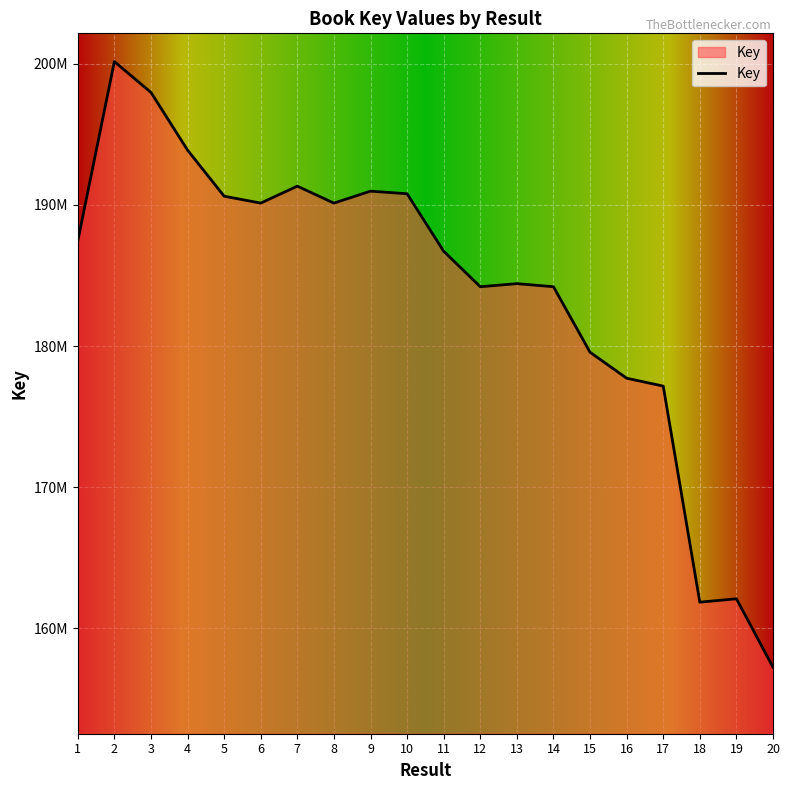

List the labels in order of value, smallest first.

20, 18, 19, 17, 16, 15, 12, 14, 13, 11, 1, 8, 6, 5, 10, 9, 7, 4, 3, 2